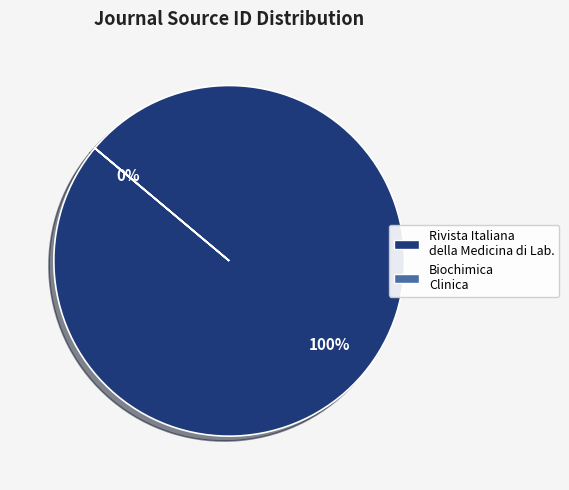

How many segments does this pie chart have?

2